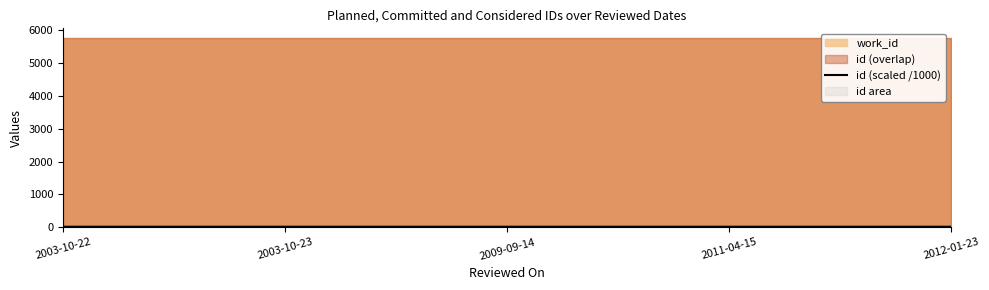

List the labels in order of value, largest first.

2011-04-15, 2003-10-22, 2003-10-23, 2012-01-23, 2009-09-14